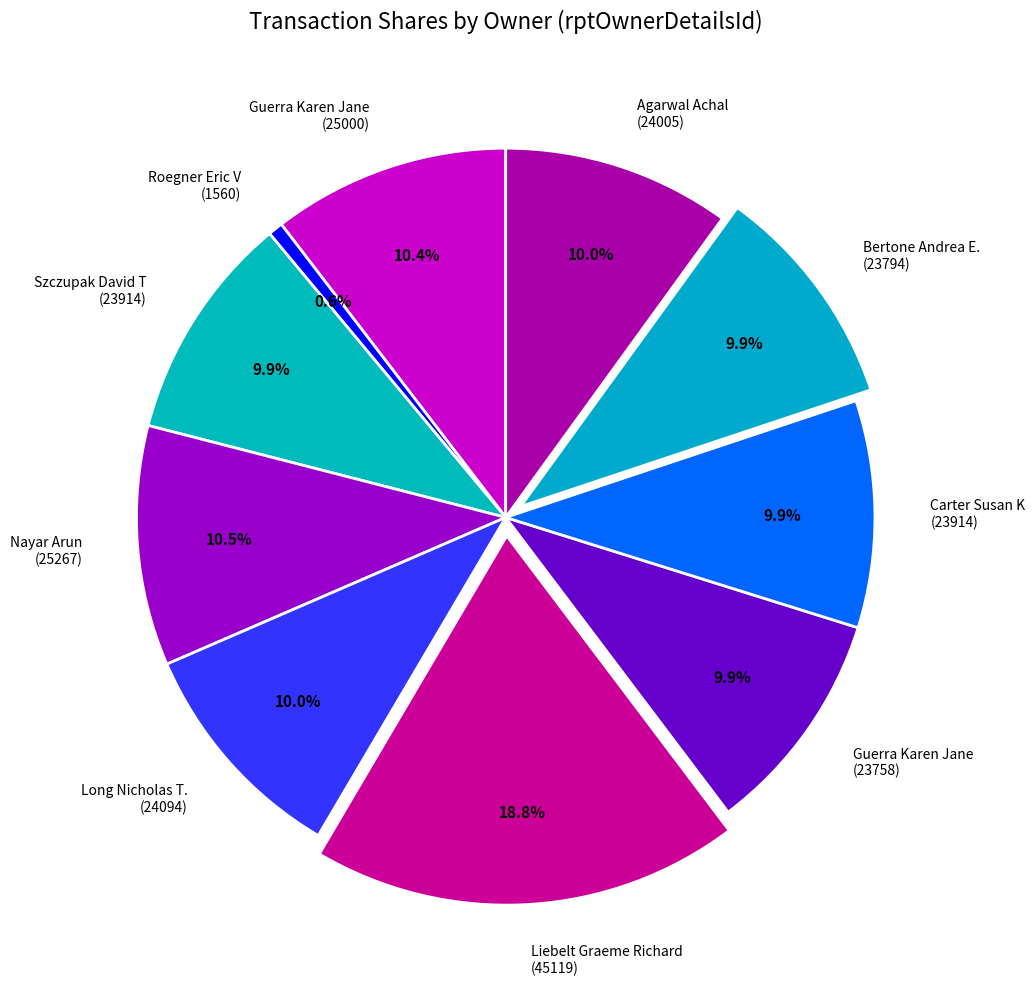

Does Guerra Karen Jane (25000) represent more than half of the total?

No